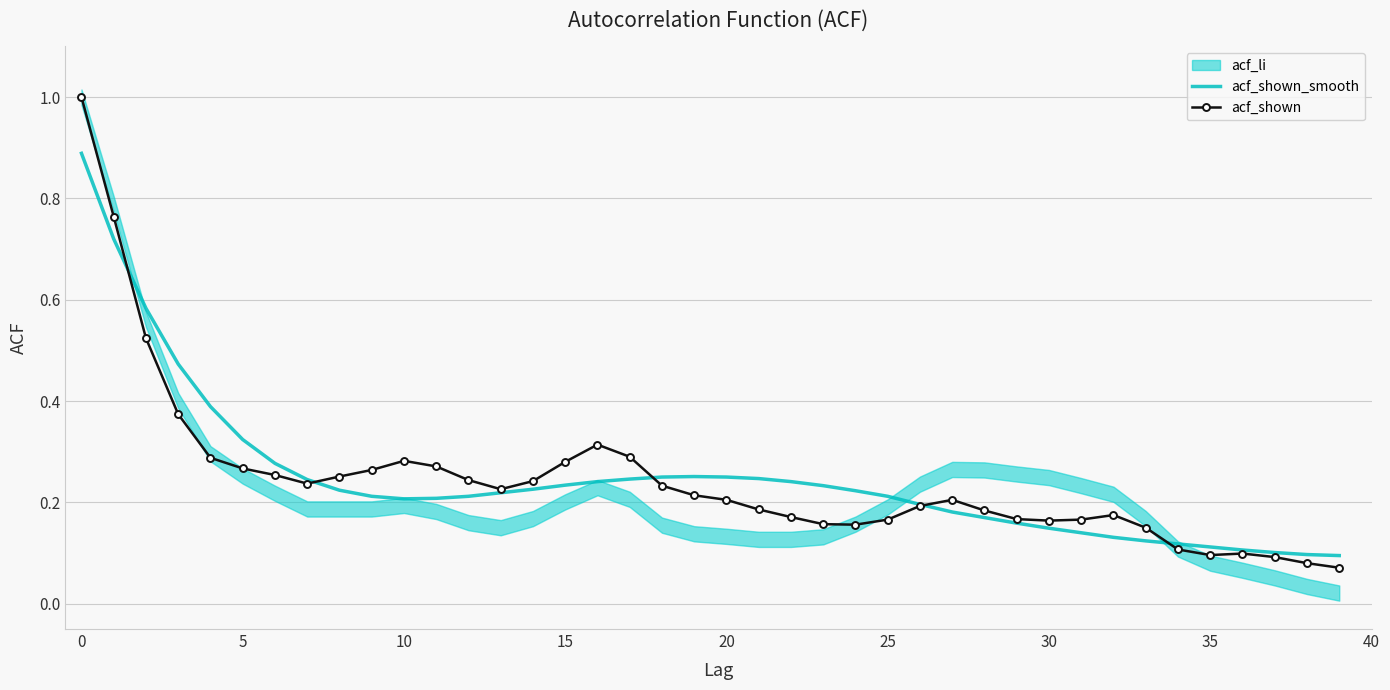

Which series ends up on top after the final intersection of acf_shown and acf_shown_smooth?

acf_shown_smooth